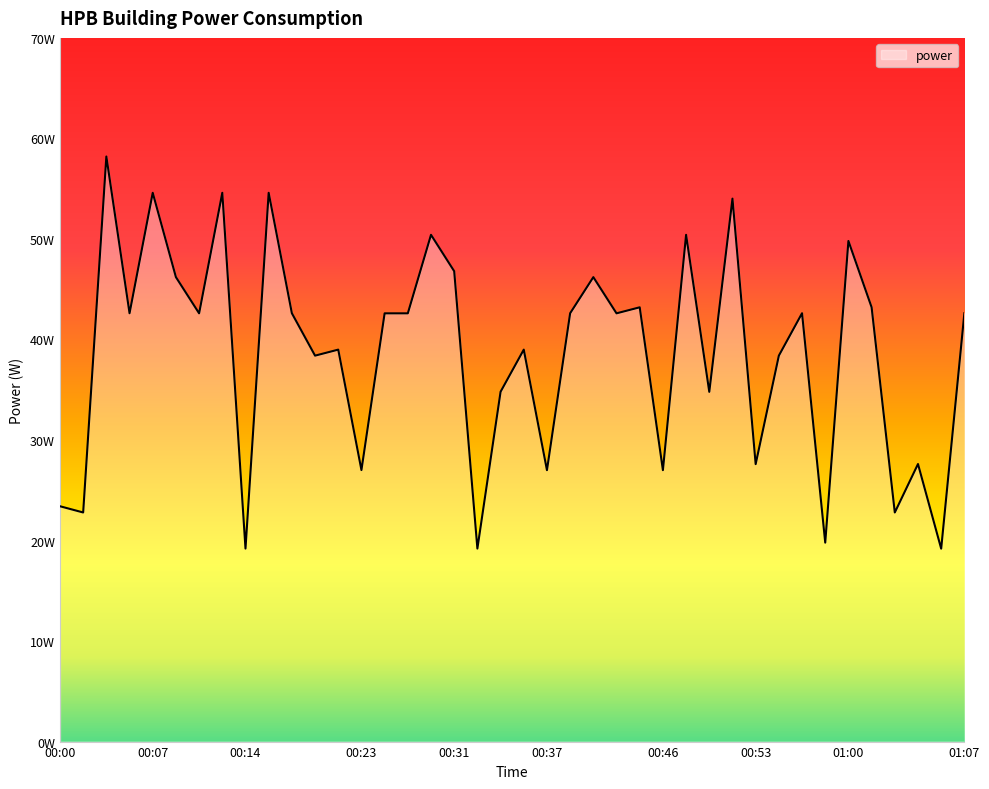

What is the difference between the second highest and minimum values?

35.4